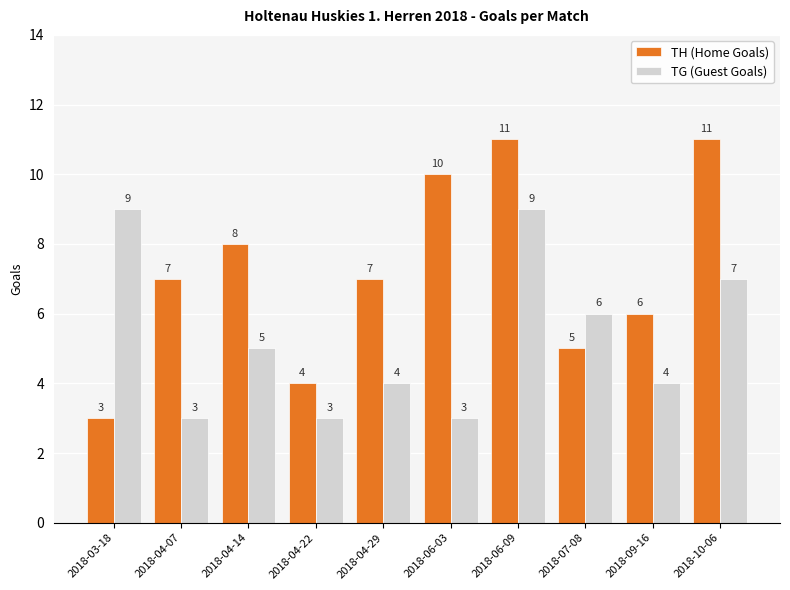

Which series has the widest spread of values?

TH (Home Goals)